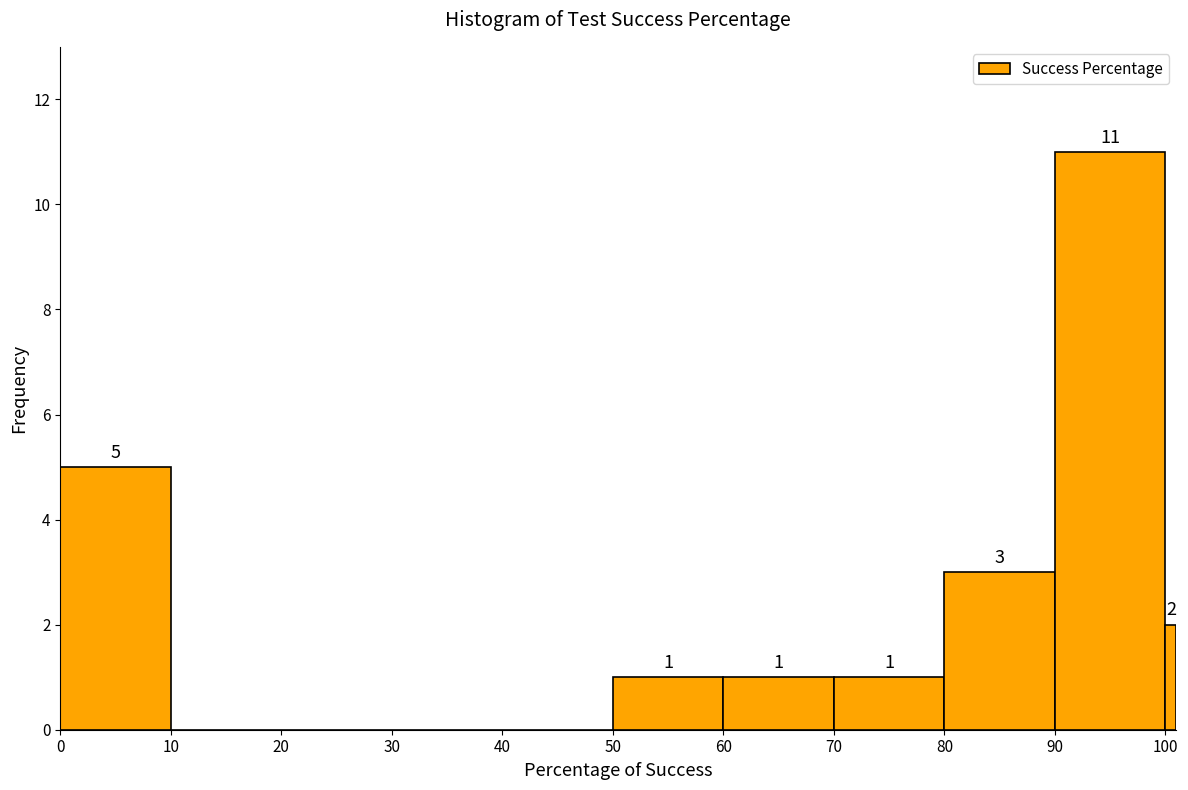

Read against the x-axis, roughly where is the centre of the tallest bar?

95